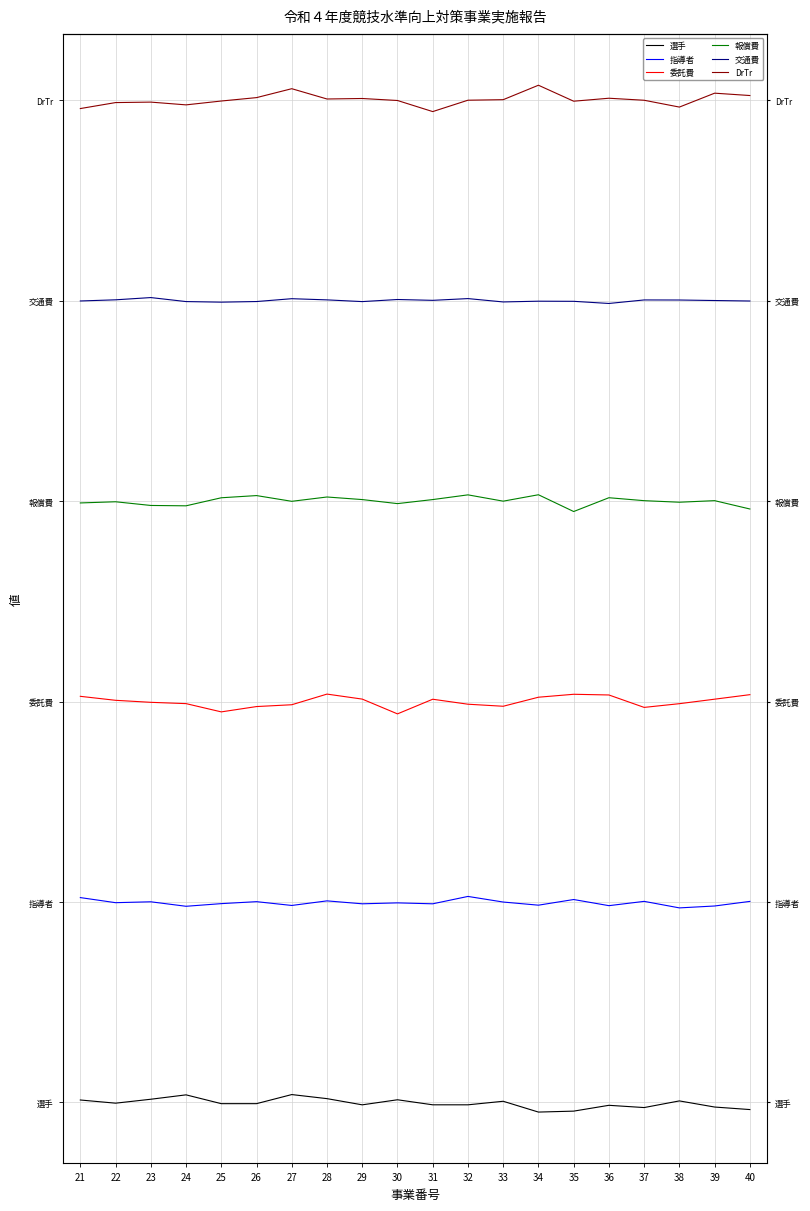

Count the number of data series in this chart.

6